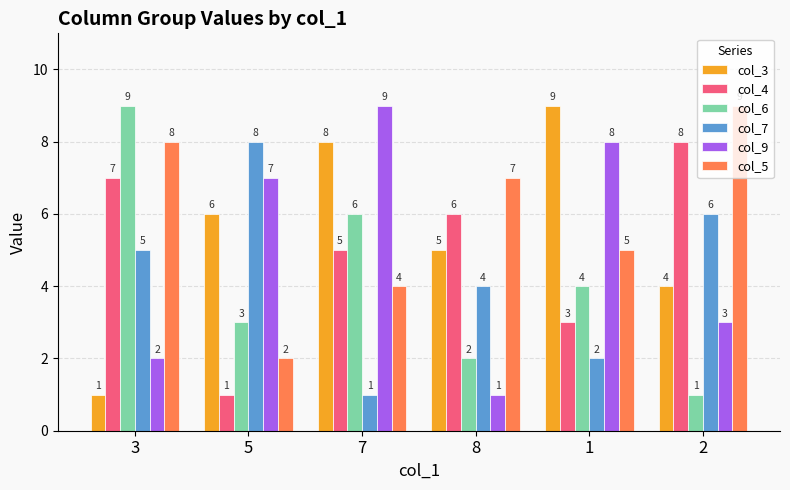

At which label does col_6 first exceed 4?

3